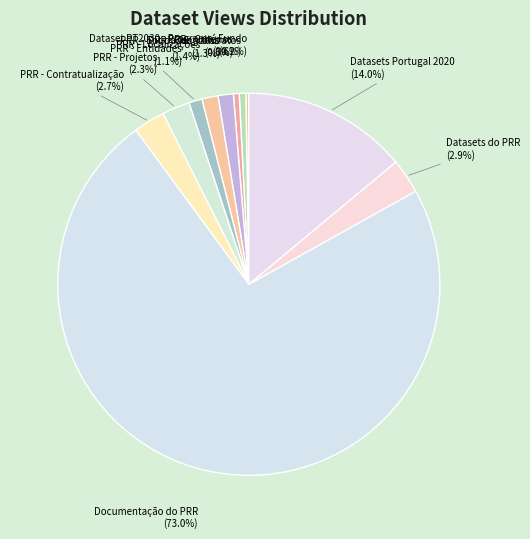

Does any single category account for the majority?

Yes